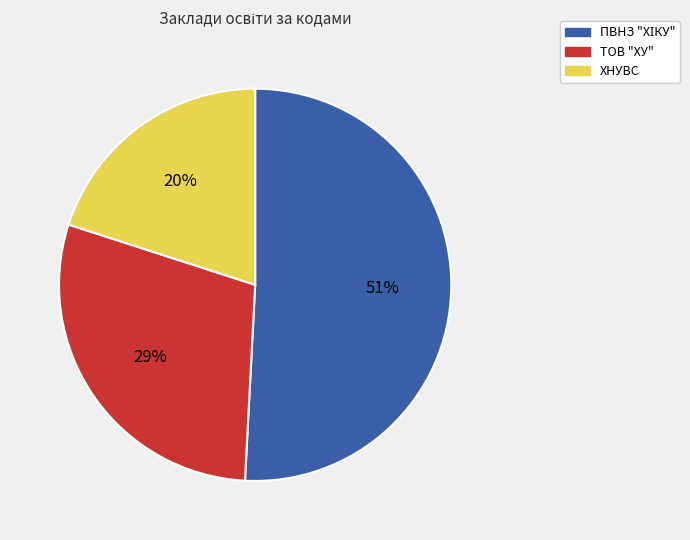

How many slices are in this pie chart?

3